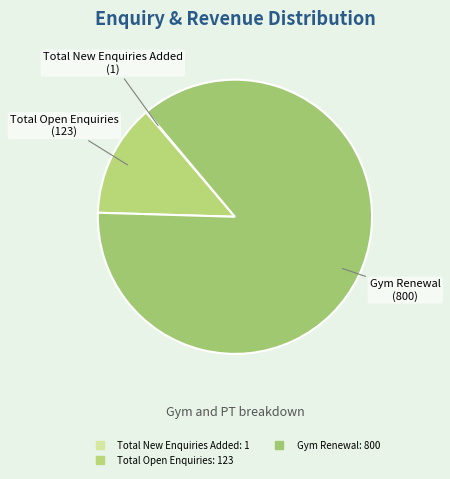

What is the largest slice in the pie chart?

Gym Renewal